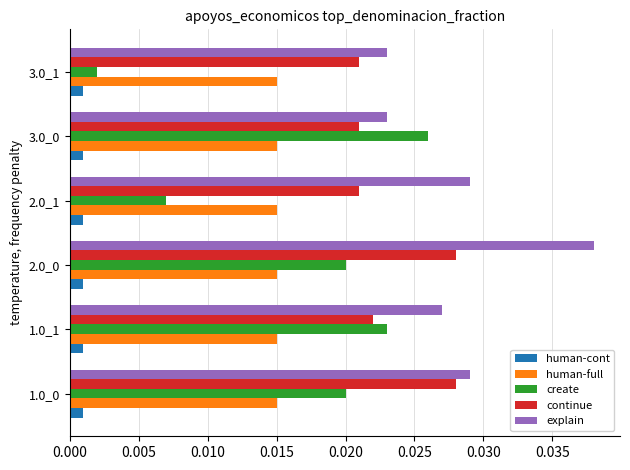

At 2.0_1, list the series in order from smallest to largest.

human-cont, create, human-full, continue, explain